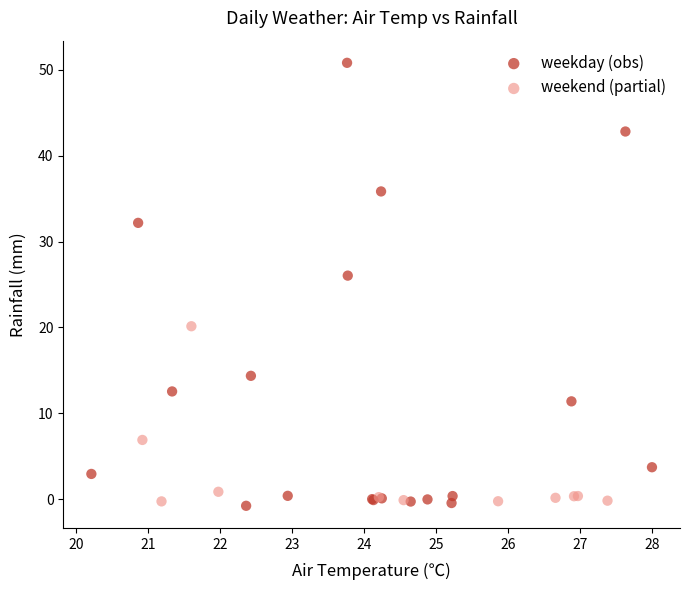

Which series has the widest spread of Y values?

weekday (obs)